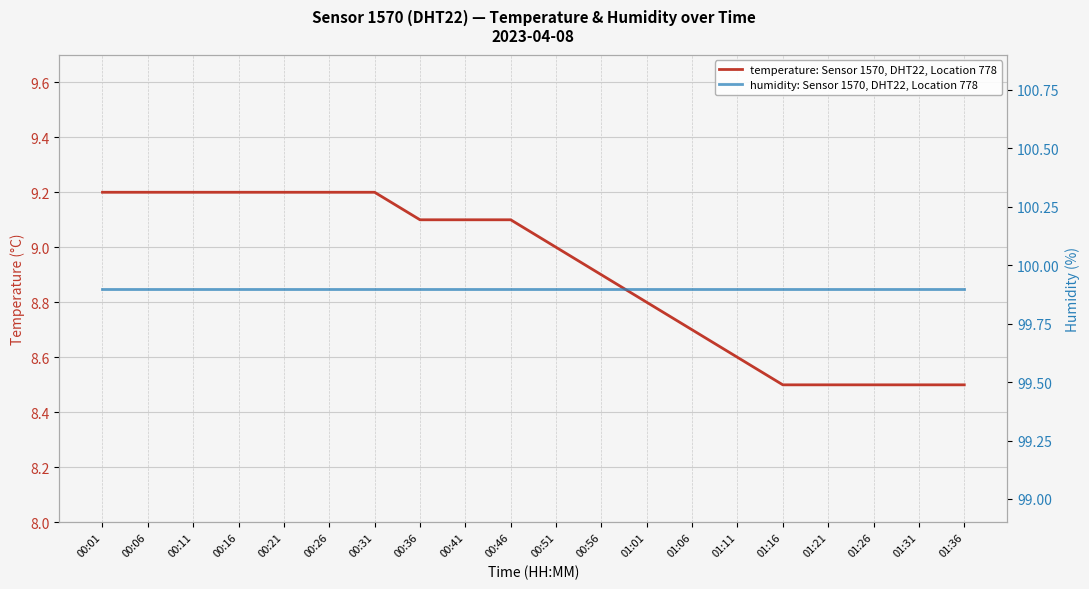

What is the approximate value of temperature: Sensor 1570, DHT22, Location 778 at 00:51?

9.0